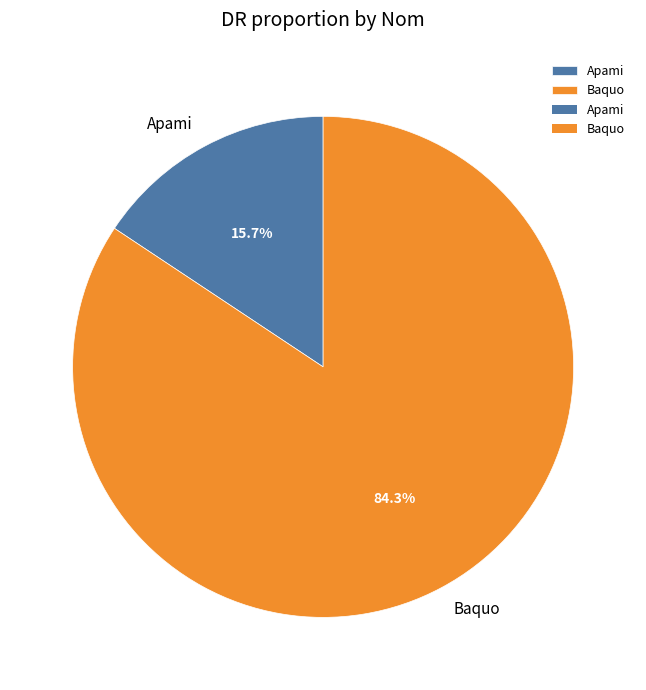

How much of the chart is everything except Baquo?

15.7%